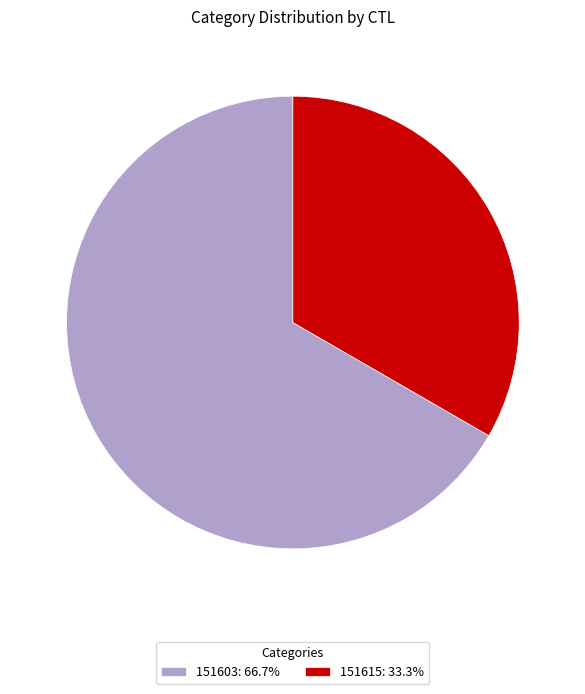

True or false: 151615 accounts for 33% of the total.

True